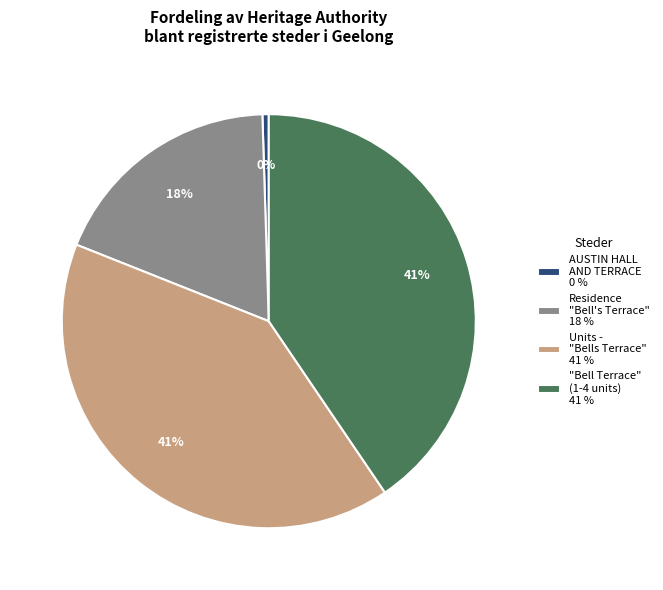

To the nearest percent, what portion does "Bell Terrace" (1-4 units) 41 % represent?

41%